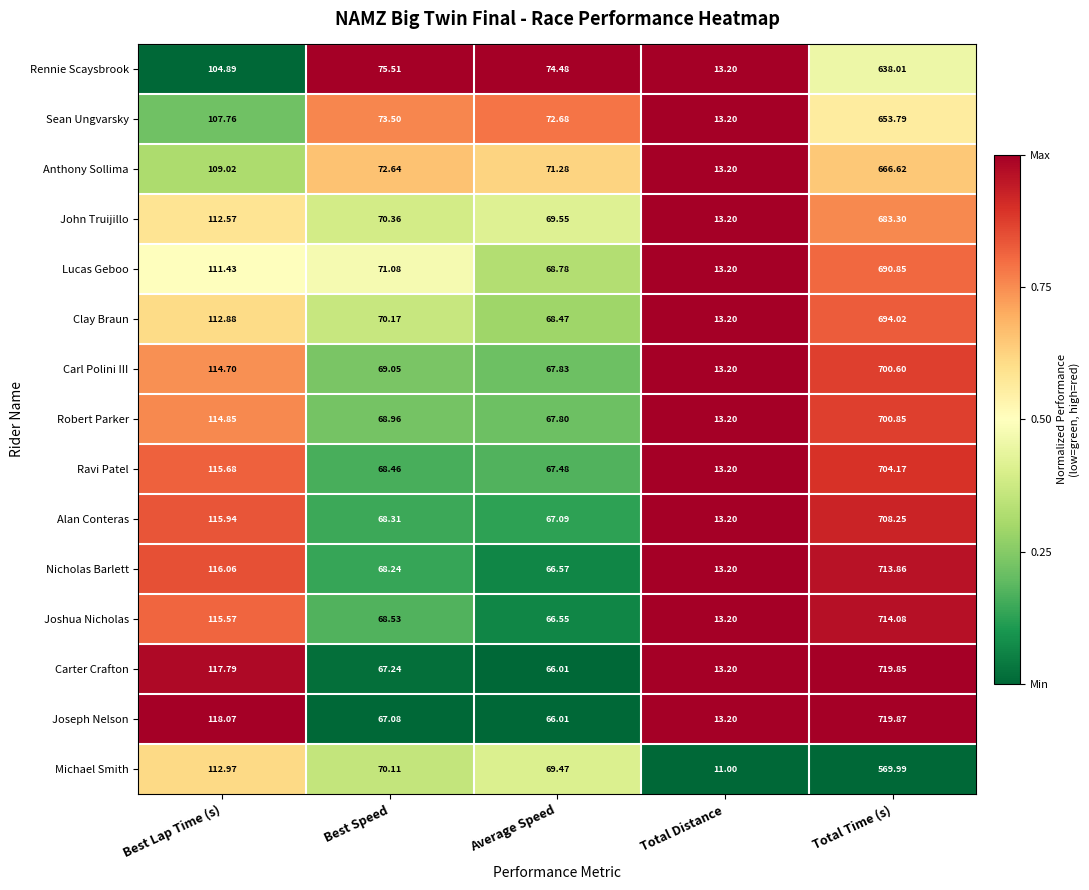

At which label does Anthony Sollima first exceed 72?

Best Lap Time (s)